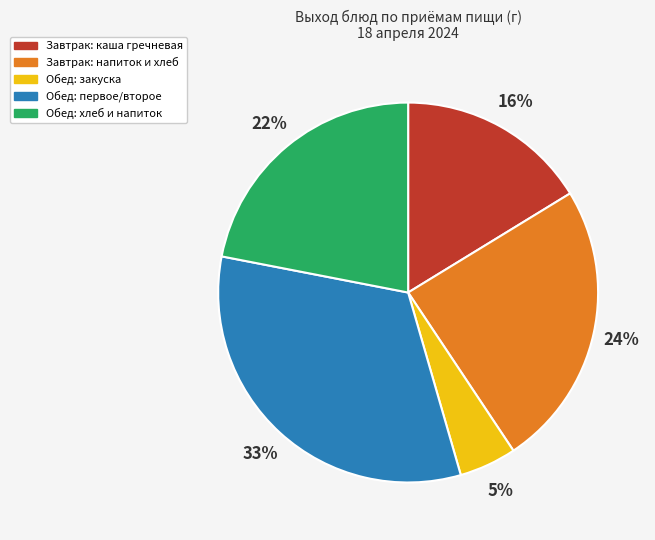

To the nearest percent, what is the average slice percentage?

20%